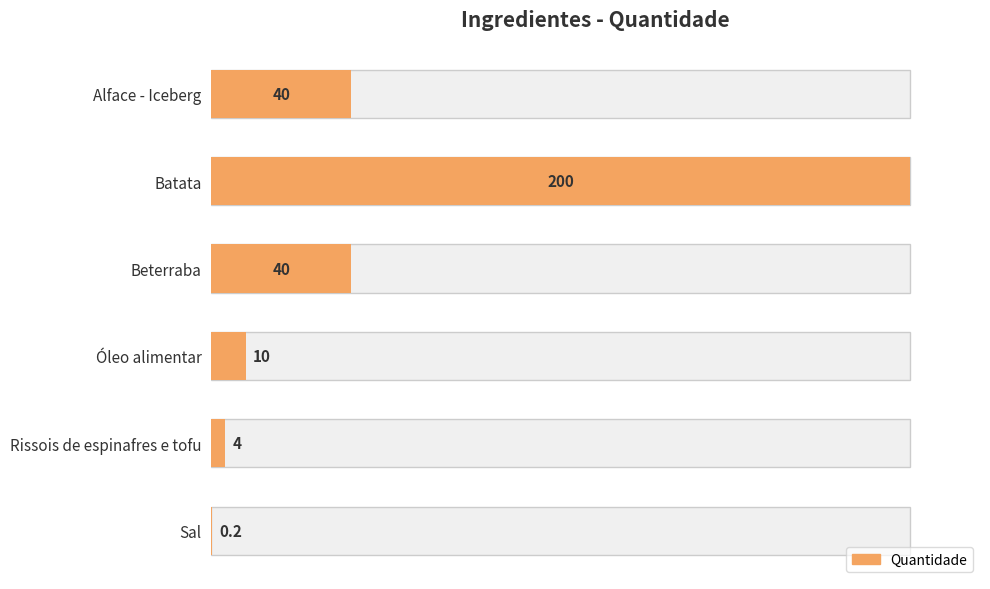

How many values exceed 40?

1